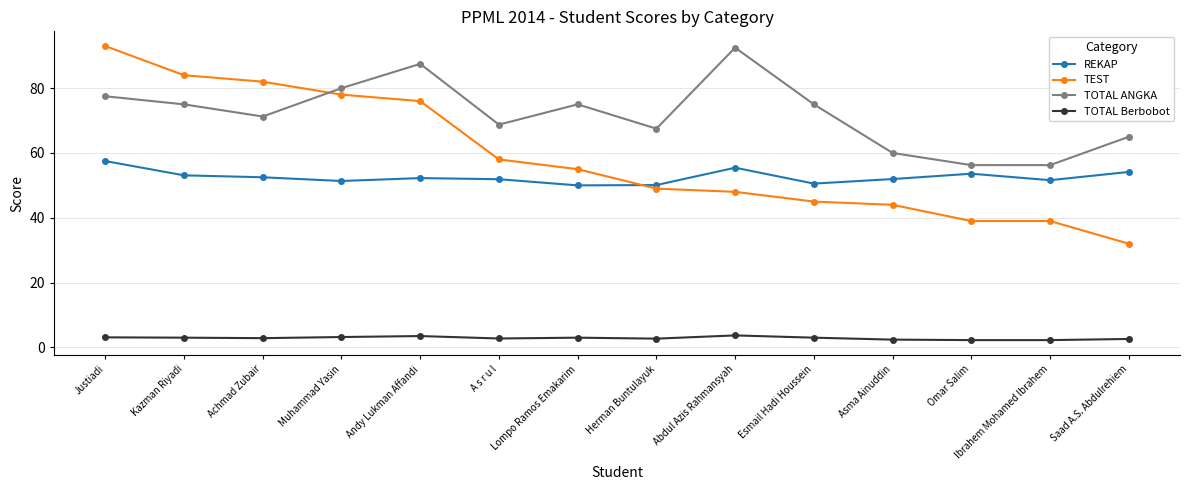

Is the value of TOTAL ANGKA at A s r u l greater than the value of TOTAL Berbobot at Justiadi?

Yes